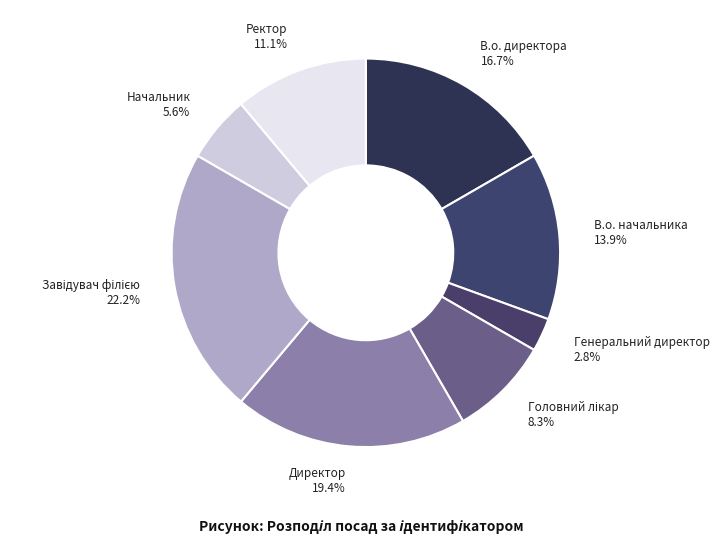

What is the ratio of the value at Ректор to the value at В.о. начальника?

0.8